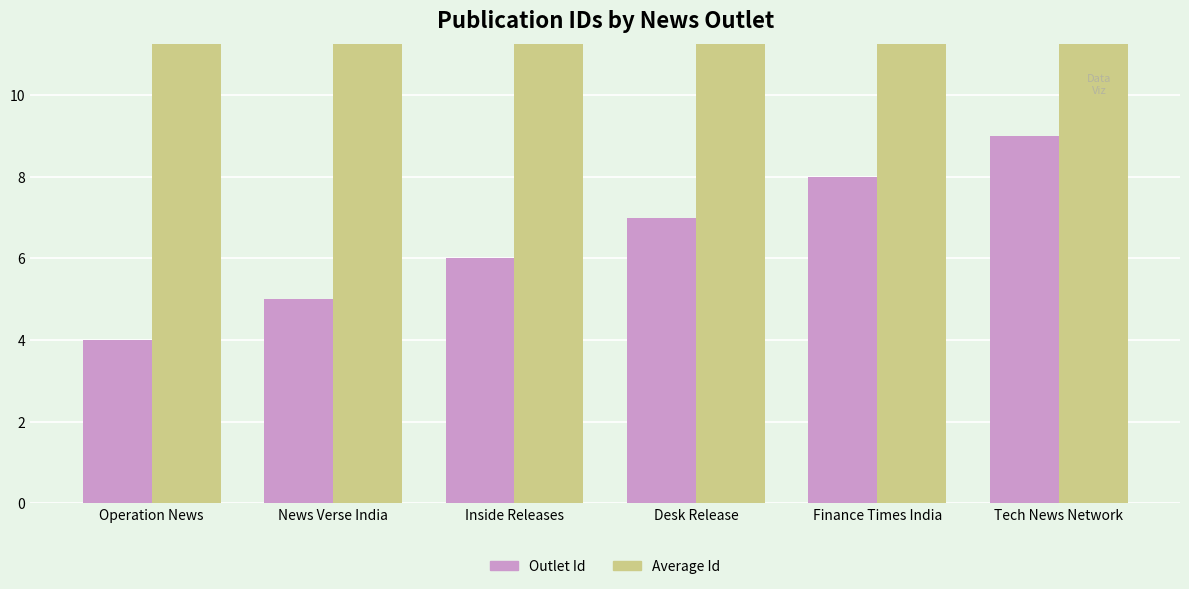

Reading right to left, extract all data points from this chart.

Outlet Id: 9.0	8.0	7.0	6.0	5.0	4.0
Average Id: 13.6	13.6	13.6	13.6	13.6	13.6